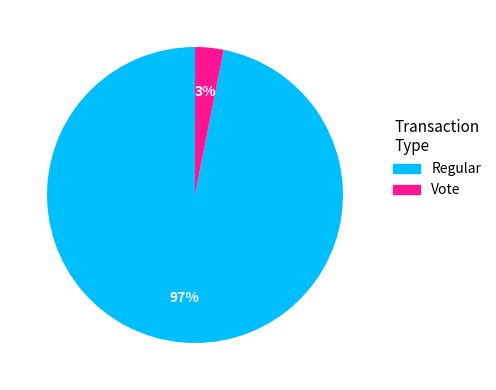

Does any single category account for the majority?

Yes